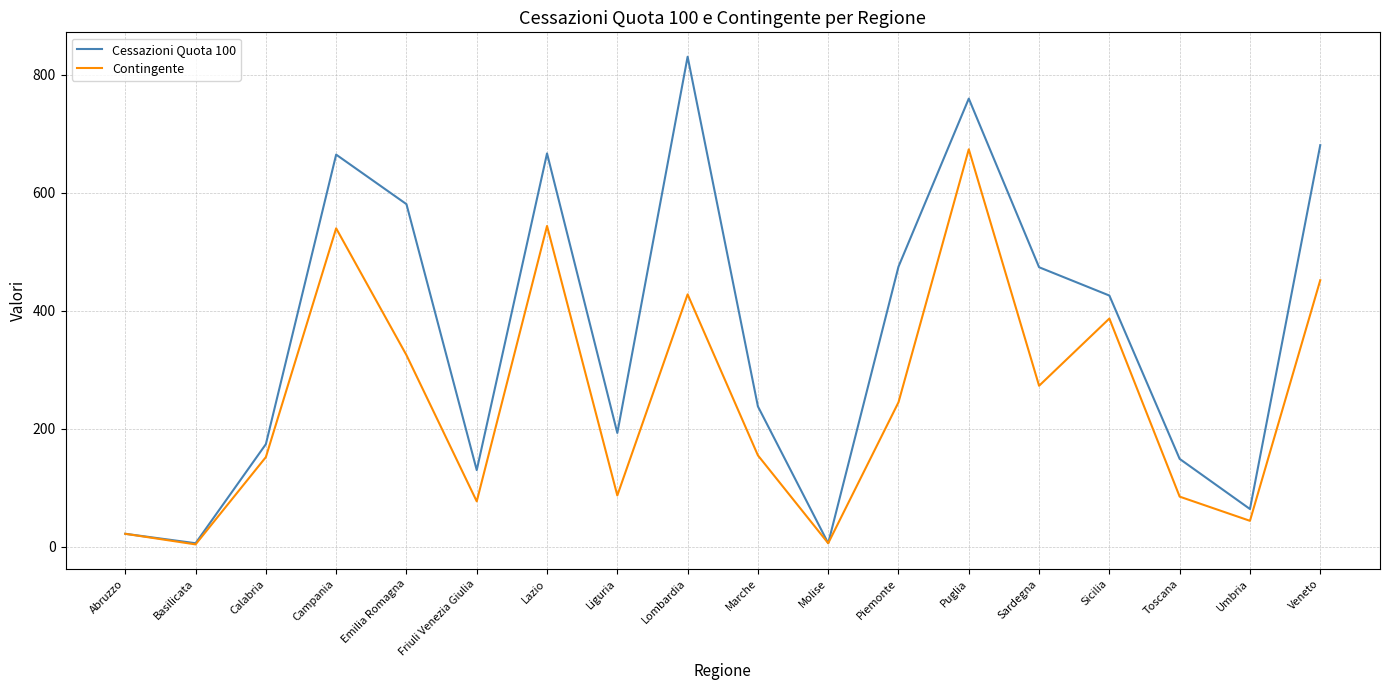

The value of Contingente at Piemonte is 77. True or false?

False